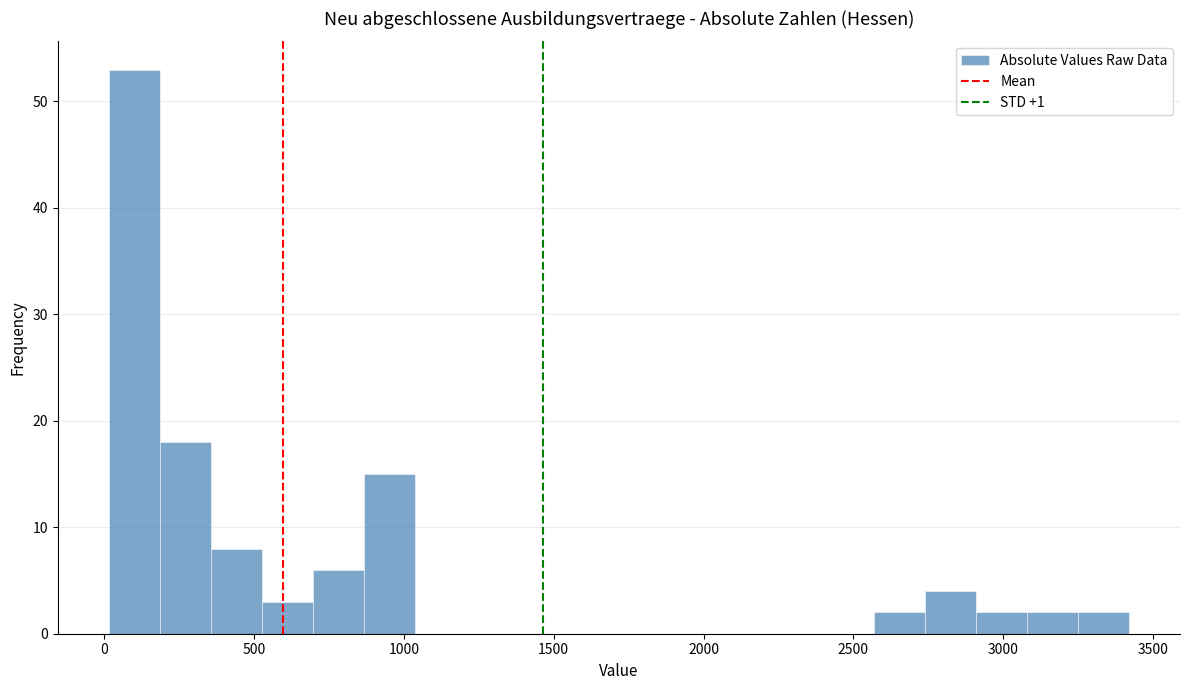

Read against the x-axis, roughly where is the centre of the tallest bar?

100